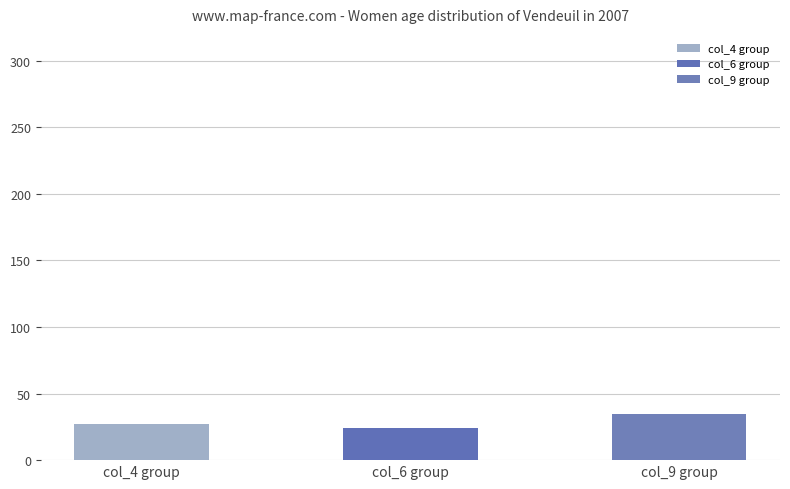

What is the sum of all col_6 values?

24